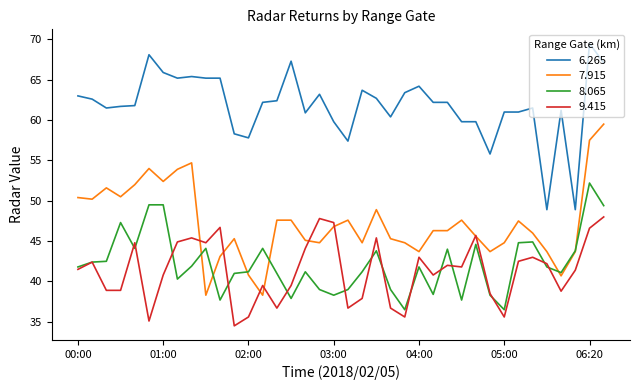

Rank the series by their maximum value, from highest to lowest.

6.265, 7.915, 8.065, 9.415